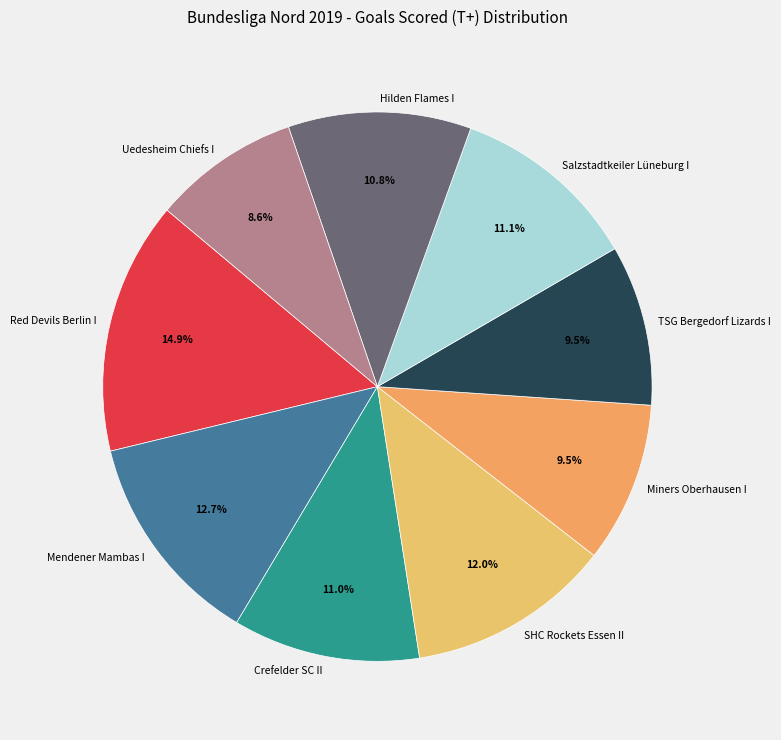

Is there any slice that represents more than half of the pie?

No